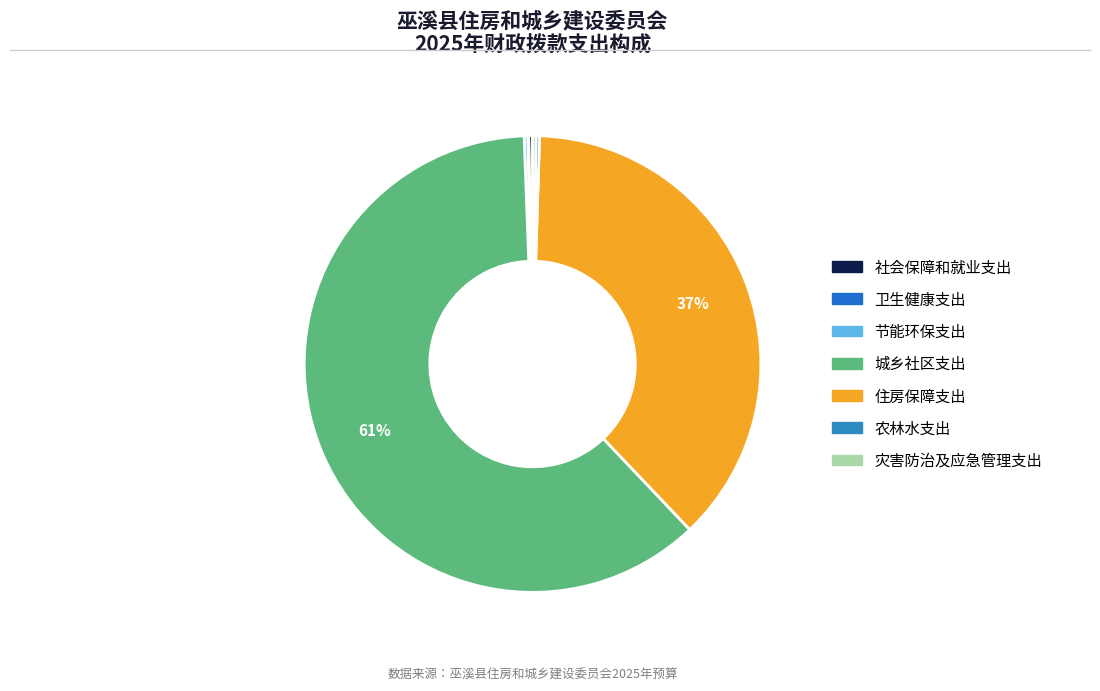

True or false: 城乡社区支出 accounts for 76% of the total.

False